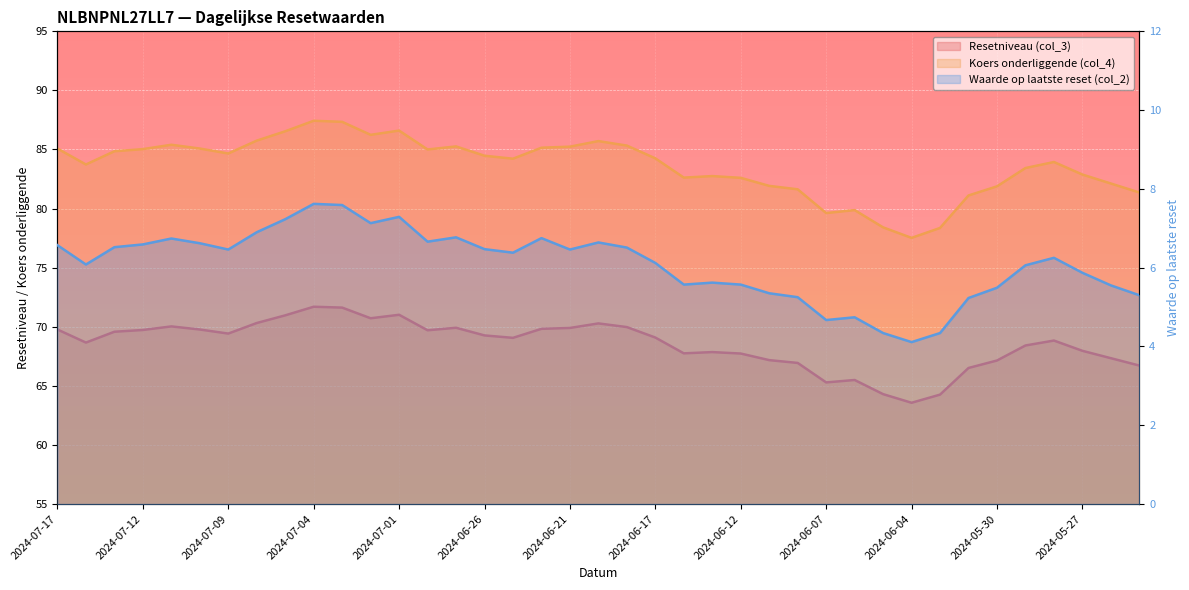

Between 2024-06-06 and 2024-07-15, which is larger?

2024-07-15